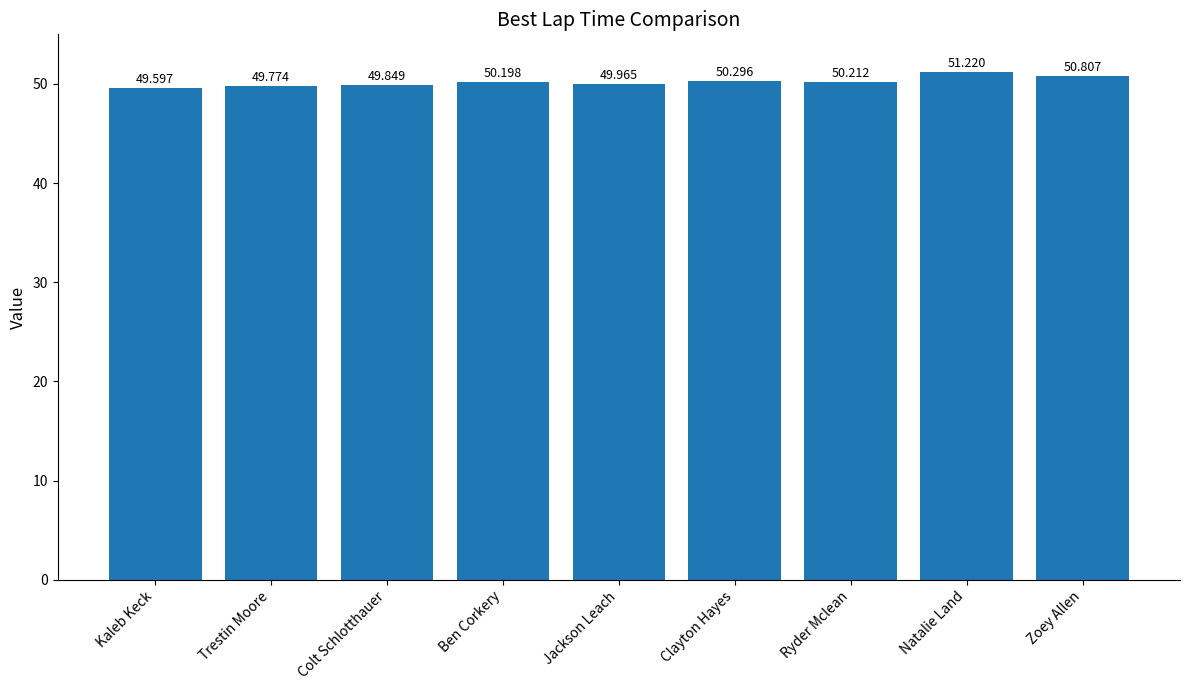

Approximately how many times larger is the value at Ben Corkery compared to Clayton Hayes?

1.0